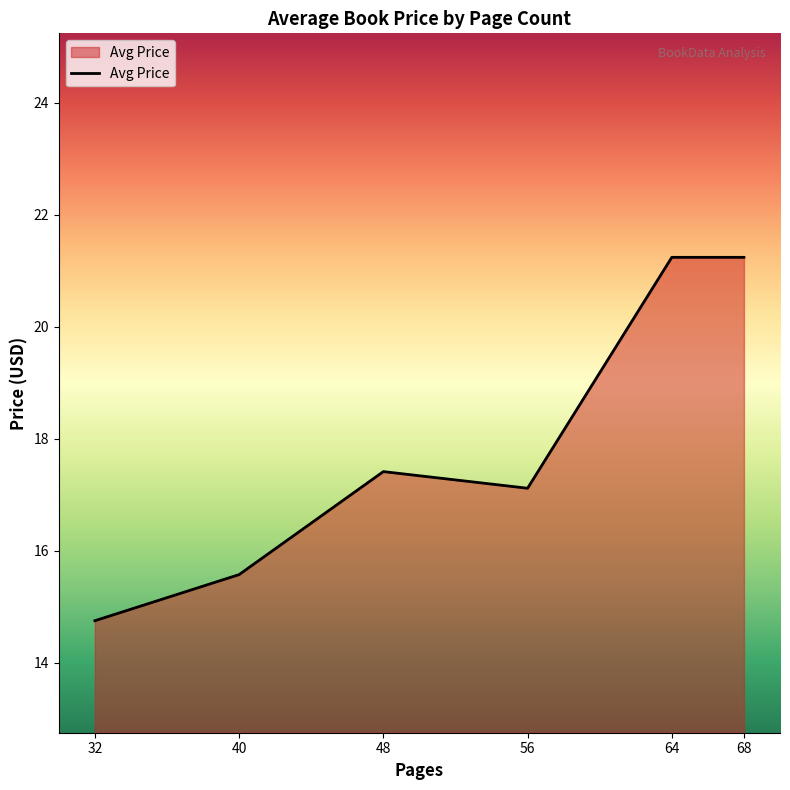

What is the ratio of the value at 40 to the value at 68?

0.7